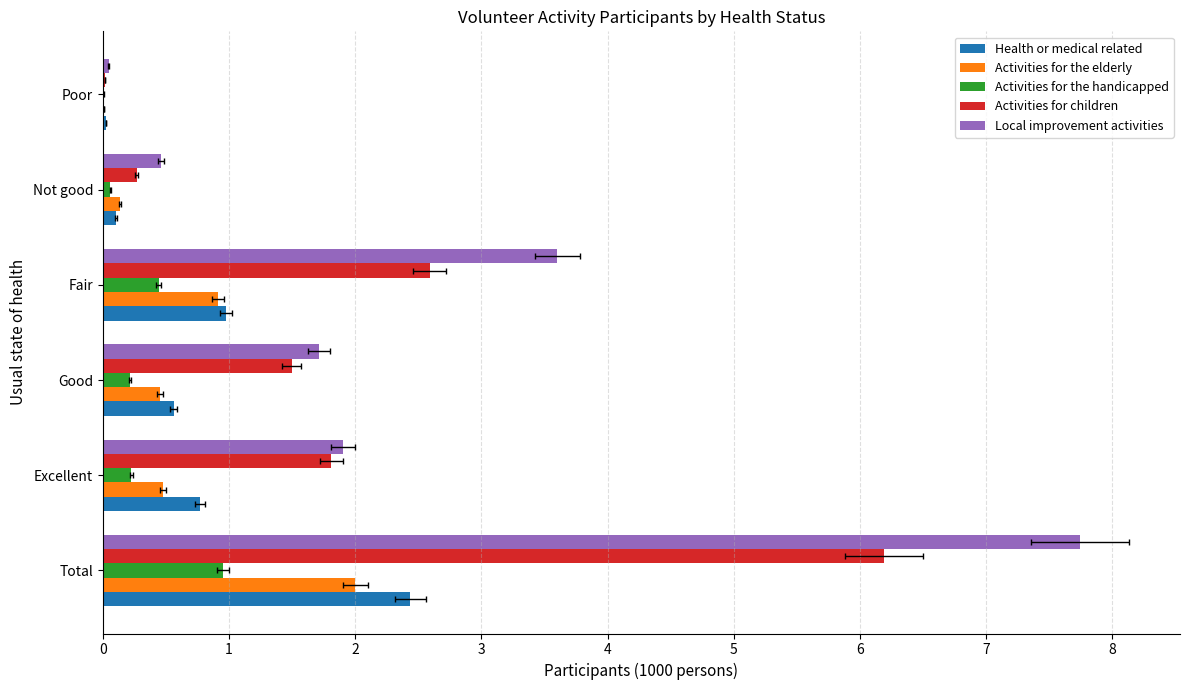

Which series changed the most between Fair and Poor?

Local improvement activities